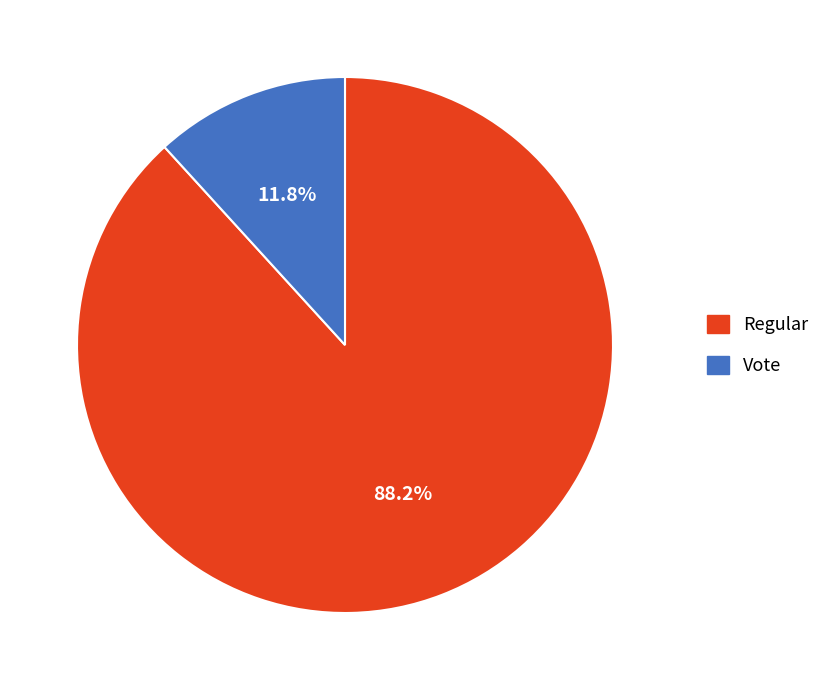

Which has a higher value, Regular or Vote?

Regular